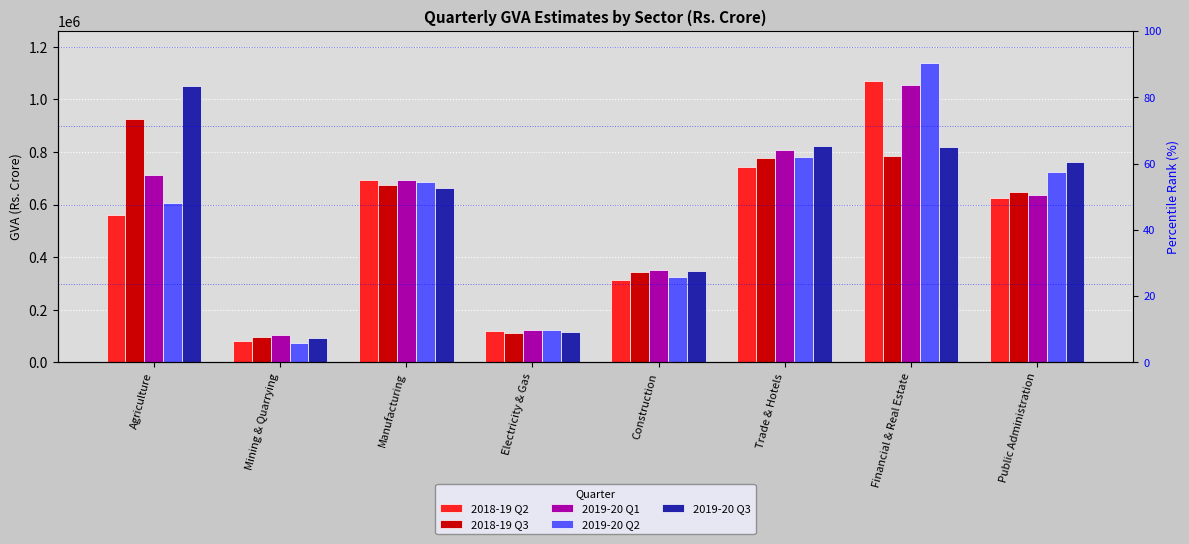

What is the spread (max minus min) of values at Mining & Quarrying?

29119